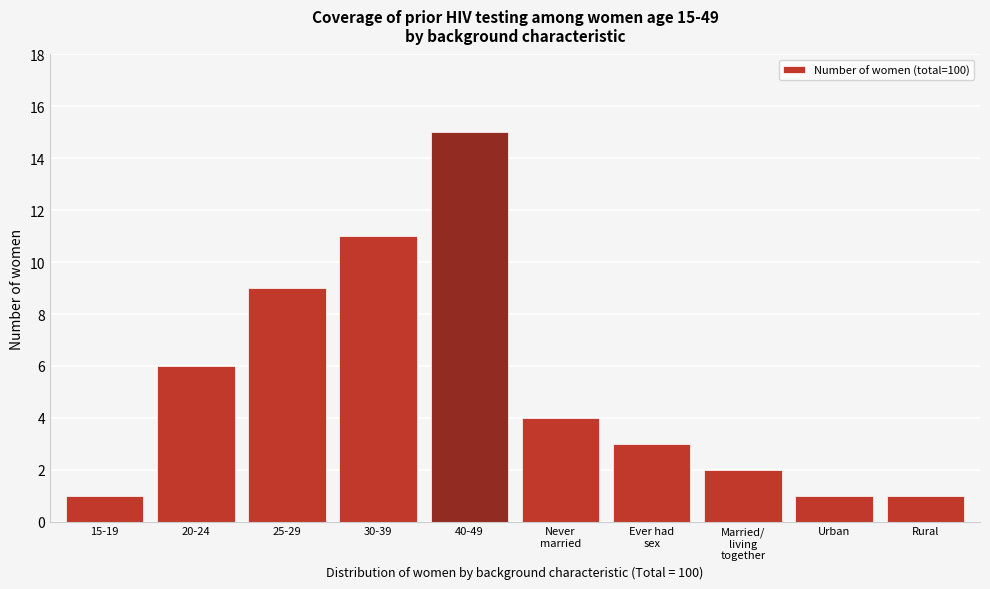

Reading right to left, extract all data points from this chart.

1	1	2	3	4	15	11	9	6	1